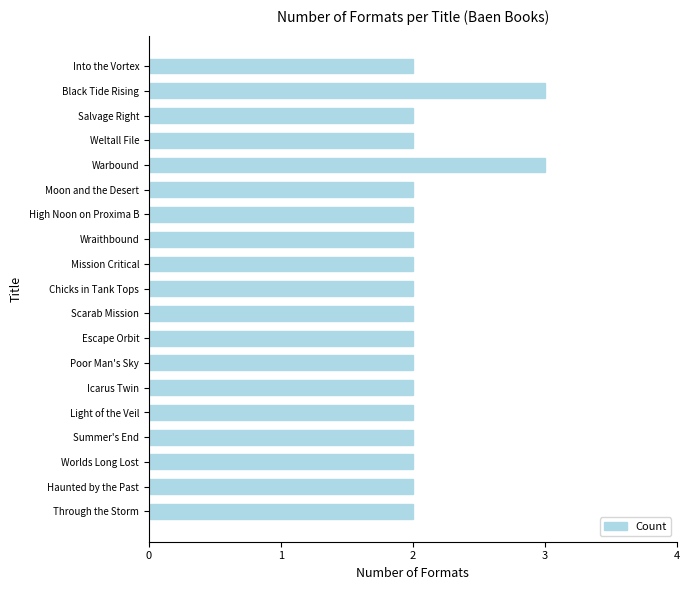

Is it true that the value at Icarus Twin is 2?

True